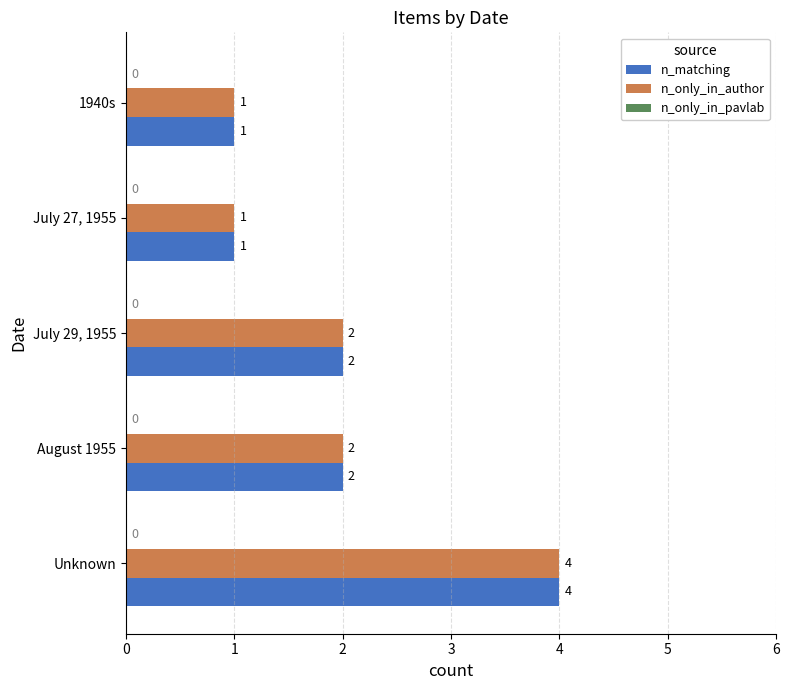

At which category is the sum across all series the highest?

Unknown